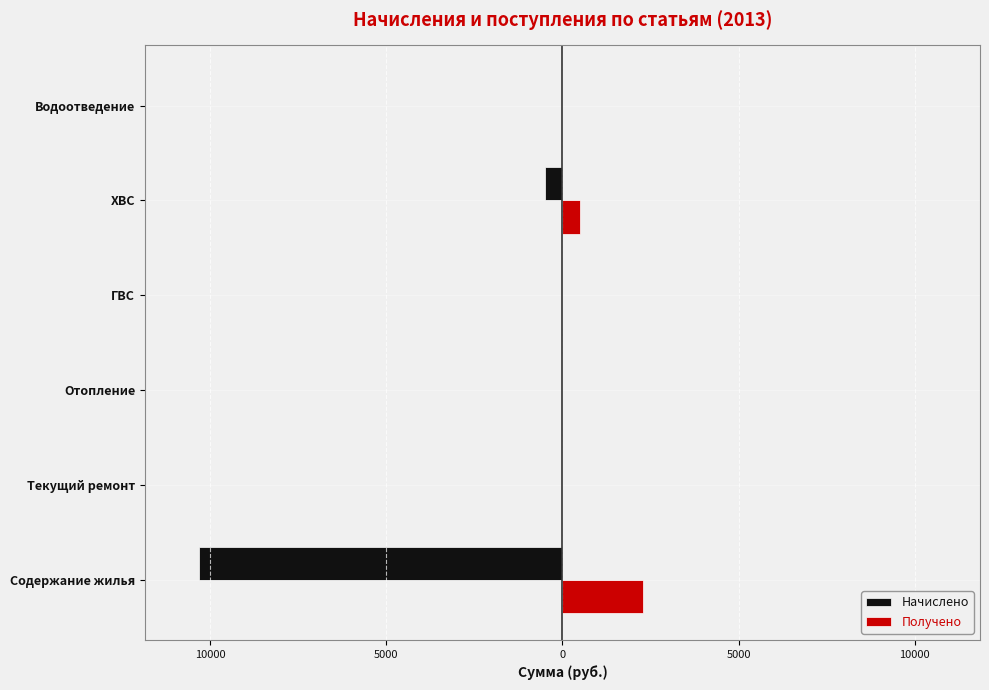

Which series has the largest total across all categories?

Получено